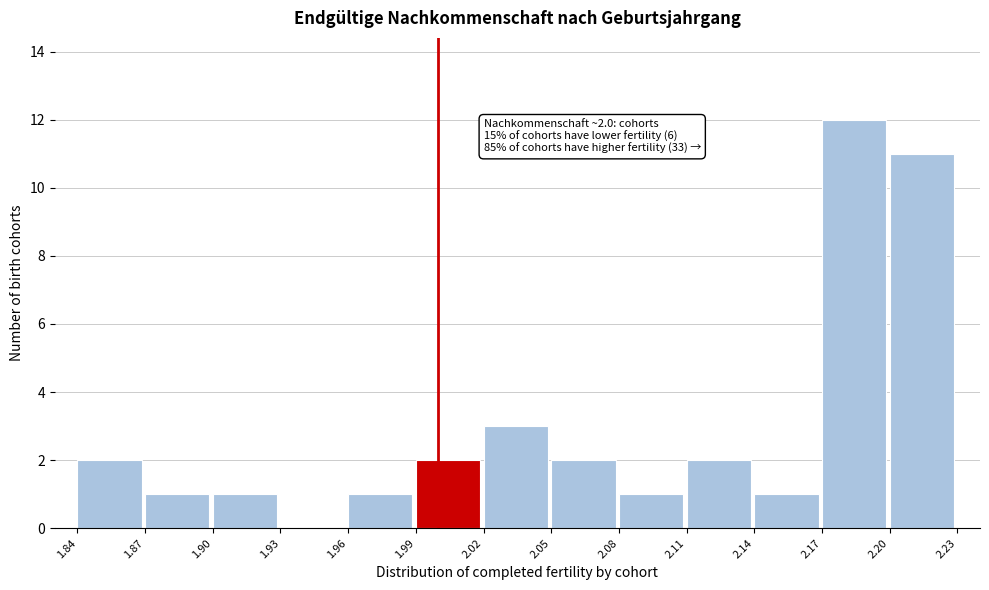

Over which range of the x-axis is the bar tallest?

2.17 to 2.20